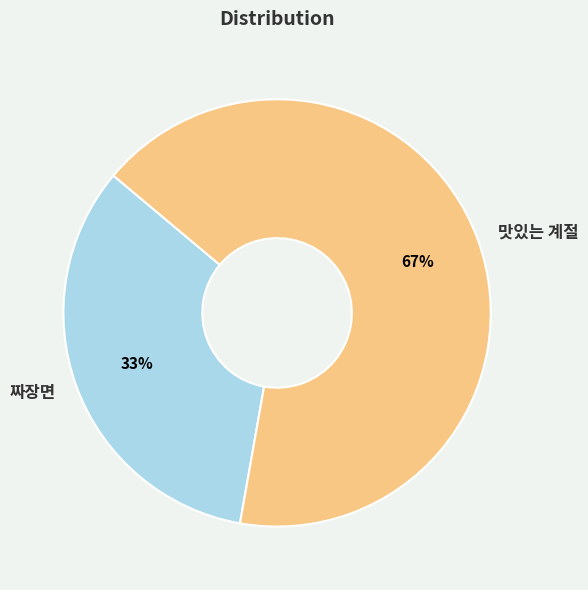

Between 짜장면 and 맛있는 계절, which is larger?

맛있는 계절